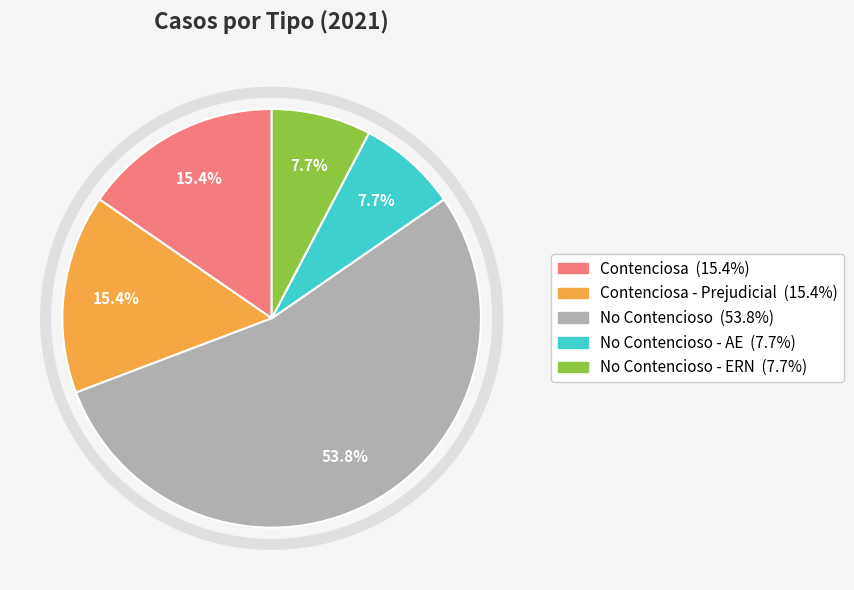

Is there a majority slice in this chart?

Yes